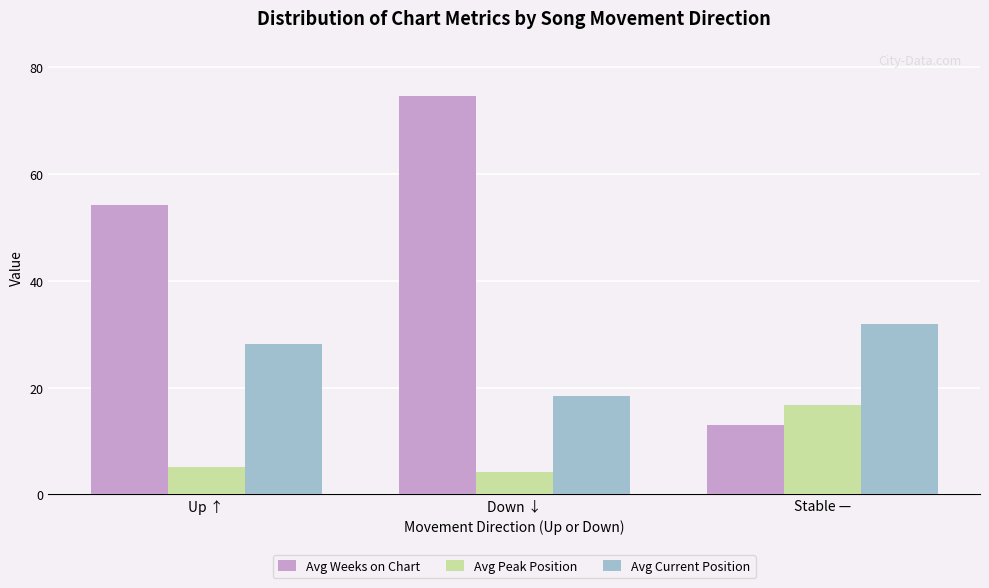

What is the minimum value for Avg Peak Position?

4.1